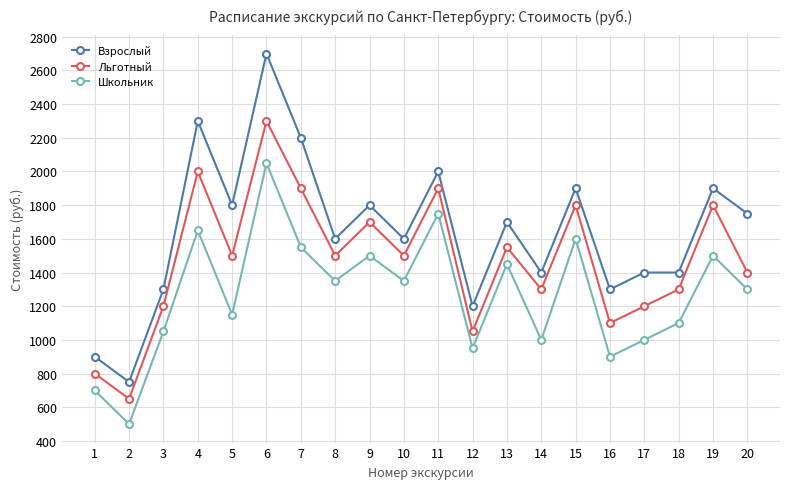

True or false: Школьник and Взрослый intersect in this chart.

False